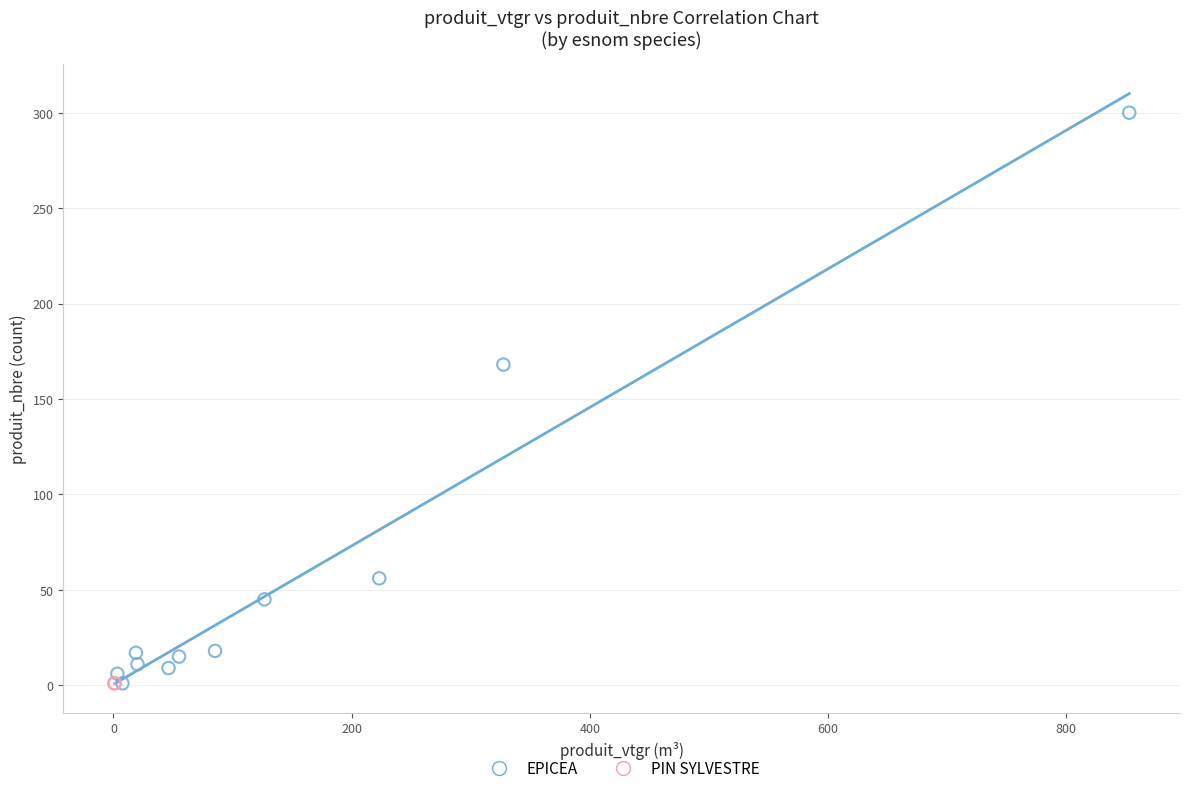

What are all the series names shown in the legend?

EPICEA, PIN SYLVESTRE